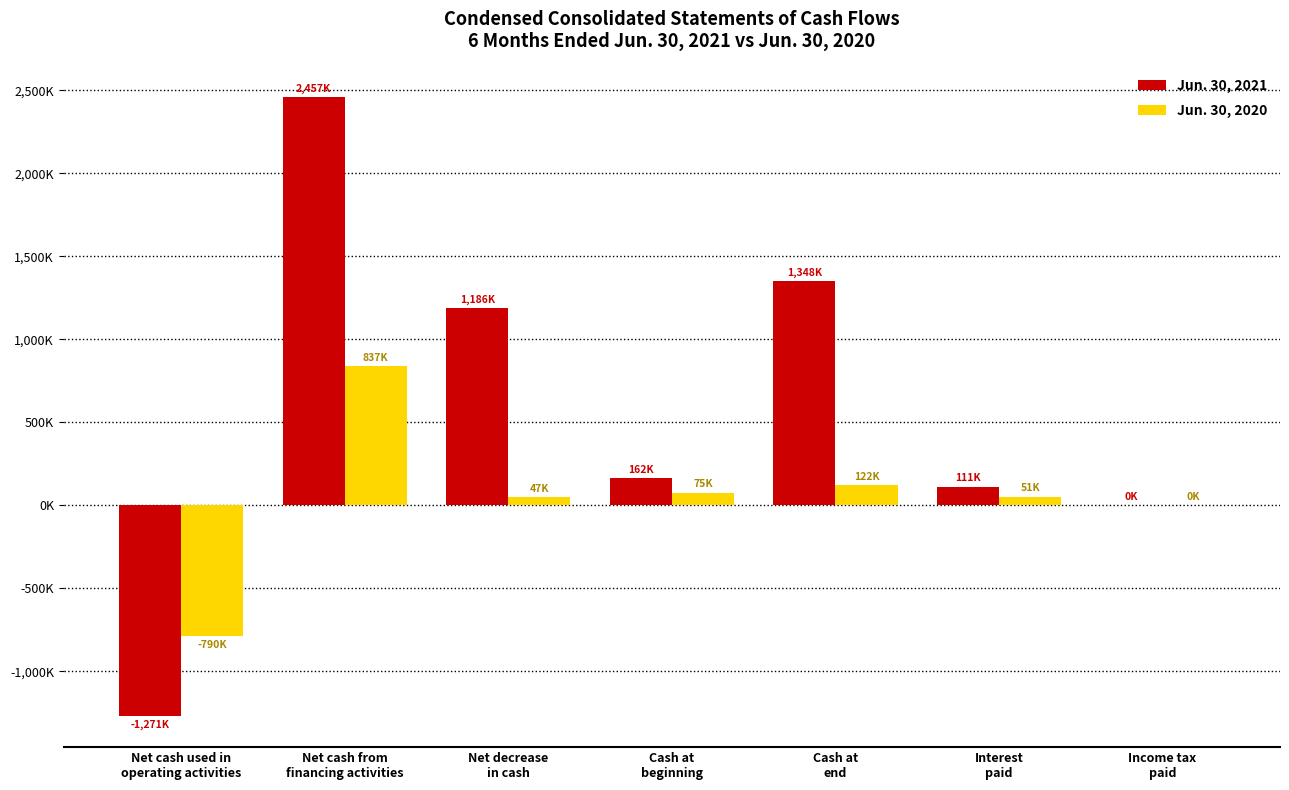

What are all the series names shown in the legend?

Jun. 30, 2021, Jun. 30, 2020